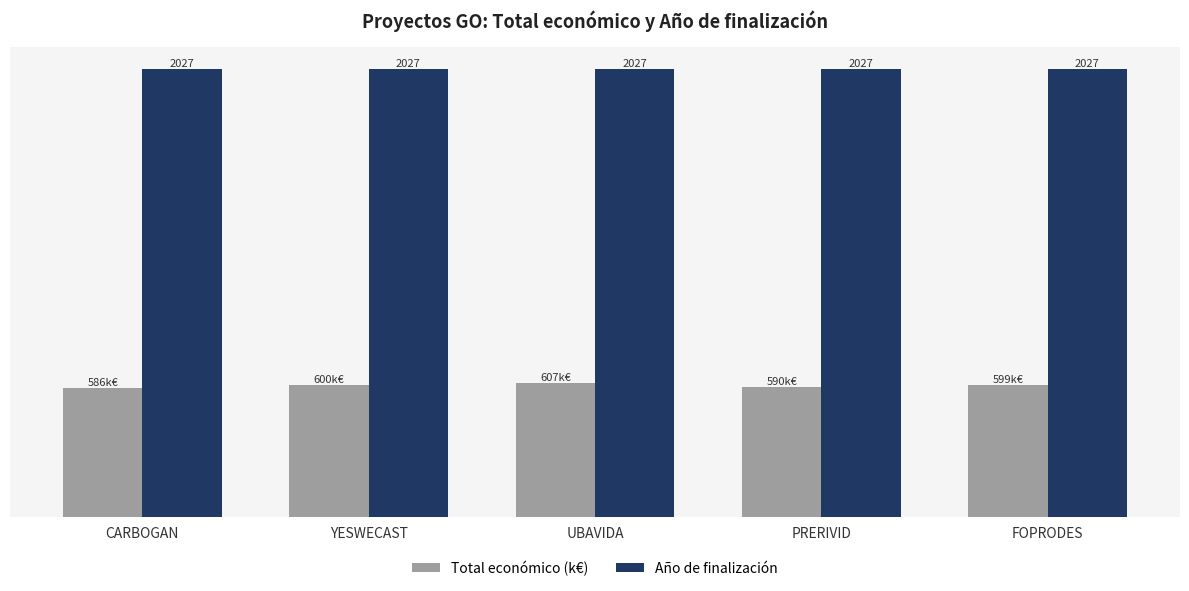

Which category has the lowest value in the Total económico (k€) series?

CARBOGAN